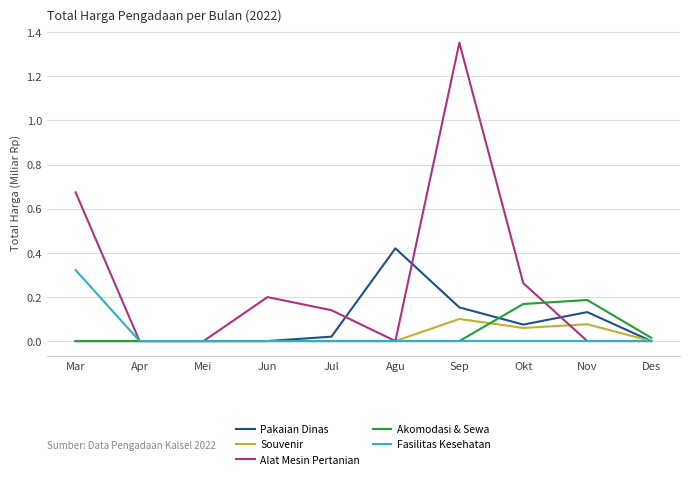

Which category has the highest value in the Alat Mesin Pertanian series?

Sep